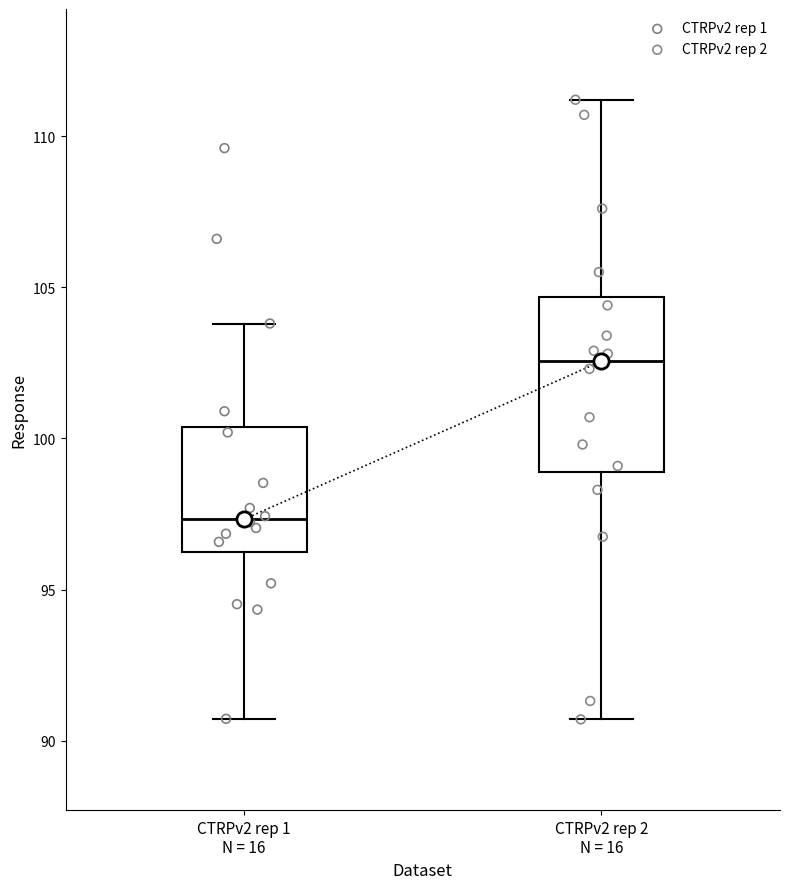

Where does the upper whisker of the box for CTRPv2 rep 2 N = 16 end on the y-axis? The values are not printed on the chart, so give them approximately, as read against the axis.

111.0